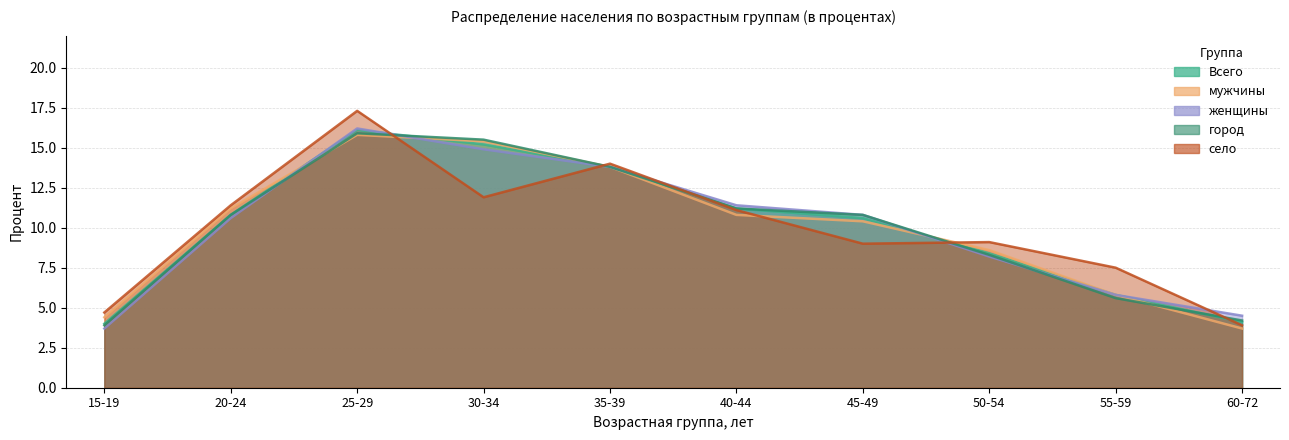

What is the sum of the Всего values at 55-59 and 35-39?

19.6